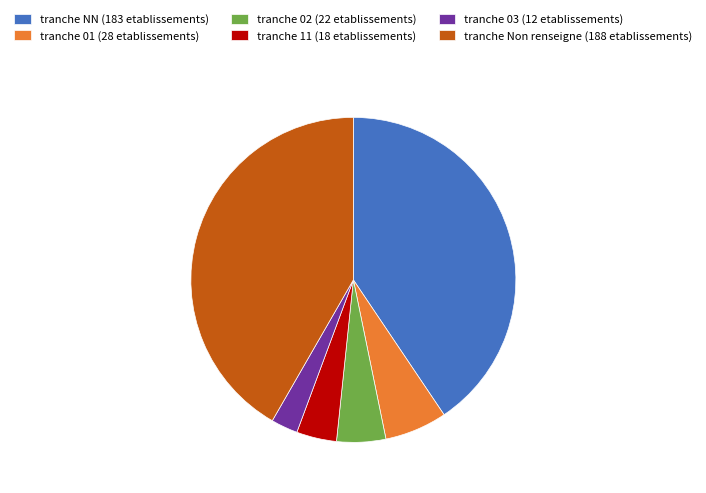

Does tranche 11 (18 etablissements) represent more than half of the total?

No